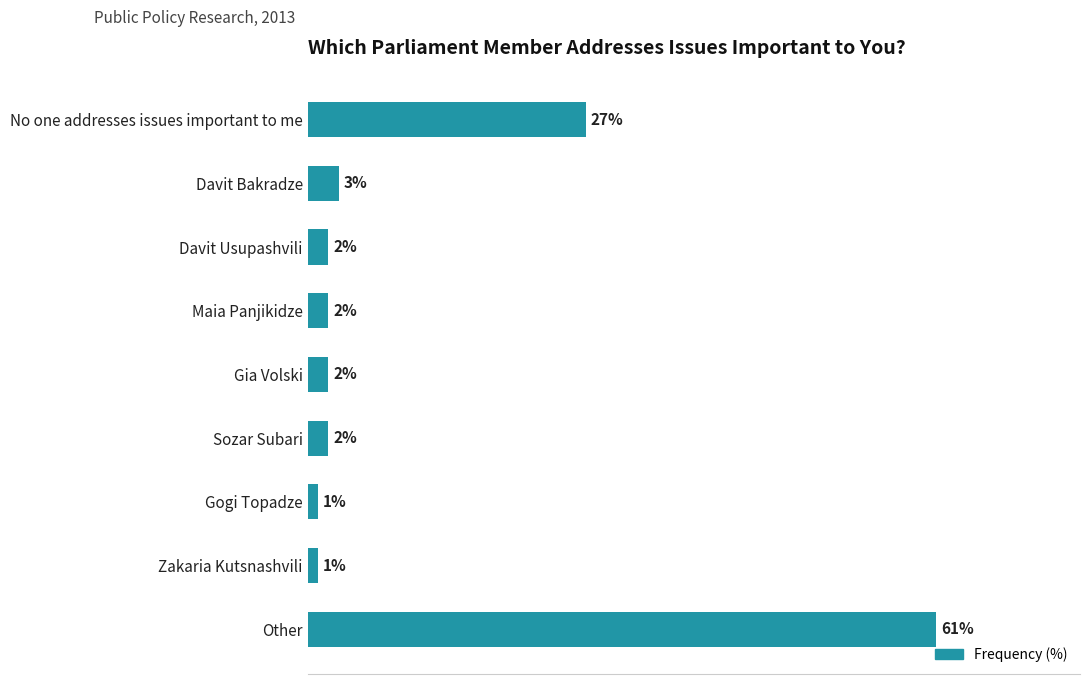

Which category has the highest value across all series?

Other